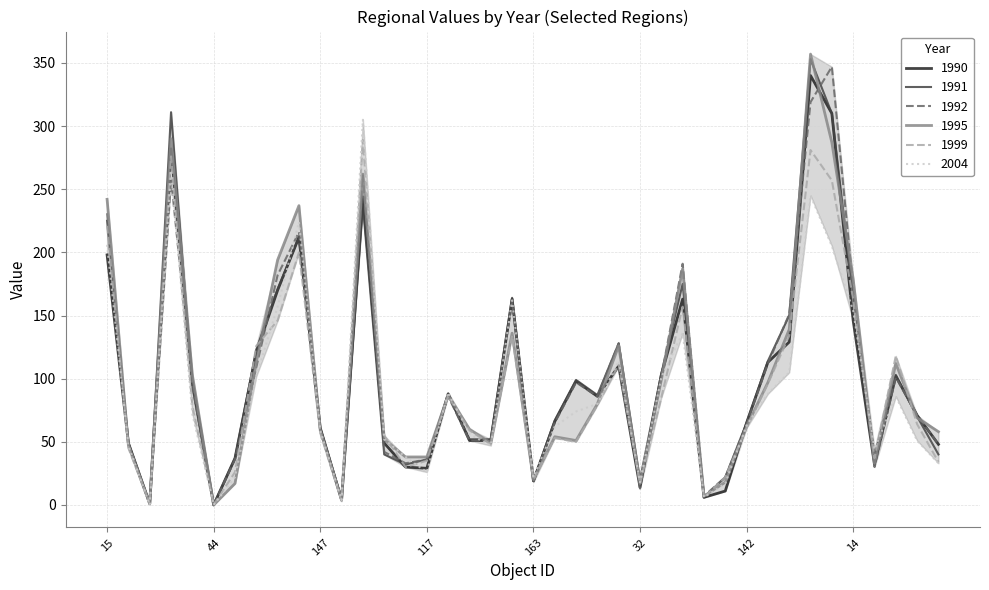

What is the greatest value displayed?

357